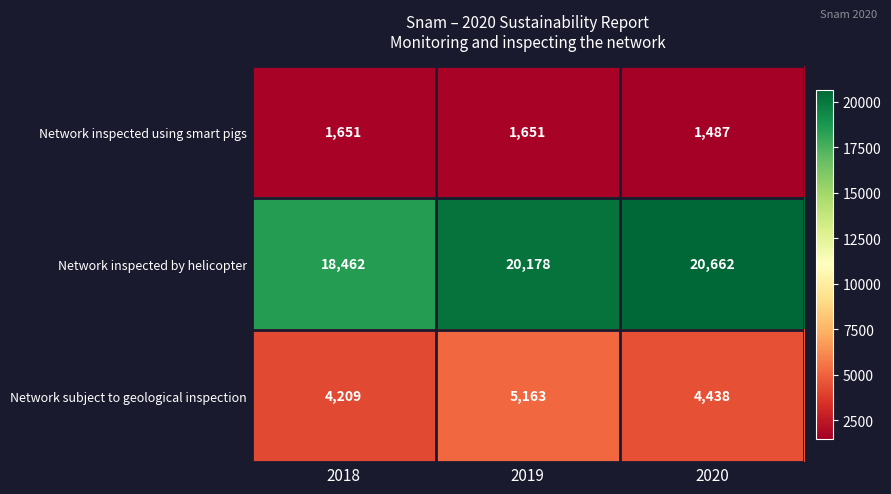

Reading right to left, what are all the values shown in this chart?

Network inspected using smart pigs: 1487	1651	1651
Network inspected by helicopter: 20662	20178	18462
Network subject to geological inspection: 4438	5163	4209